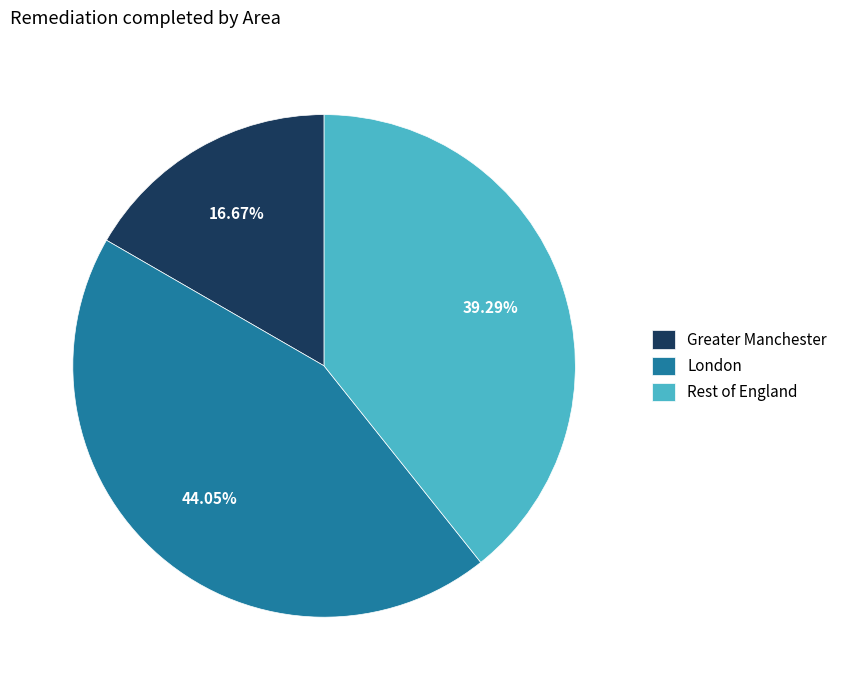

To the nearest percent, what is the combined percentage of Rest of England and London?

83%